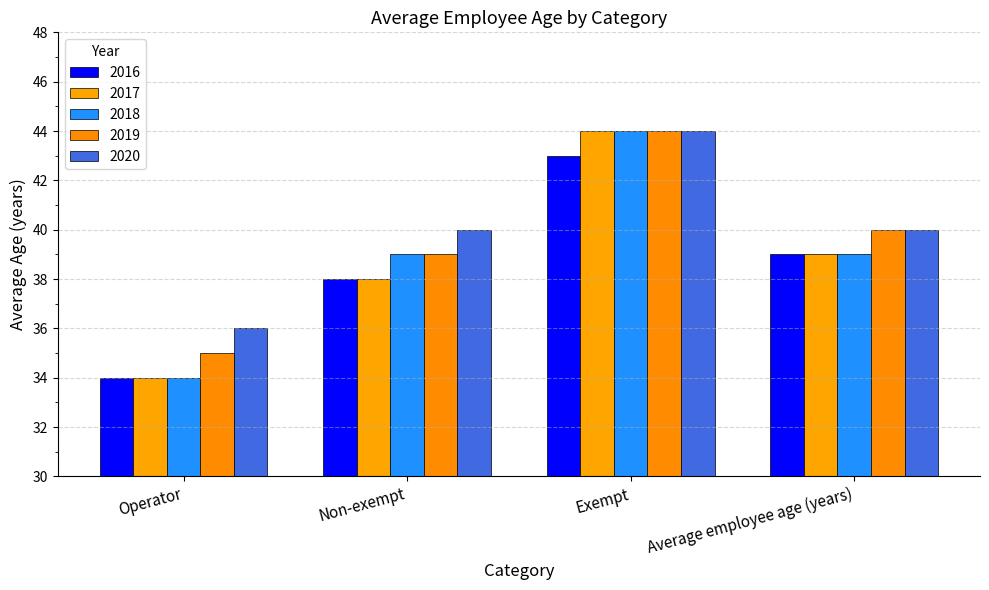

Reading left to right, transcribe all the data shown in this chart.

2016: 34	38	43	39
2017: 34	38	44	39
2018: 34	39	44	39
2019: 35	39	44	40
2020: 36	40	44	40